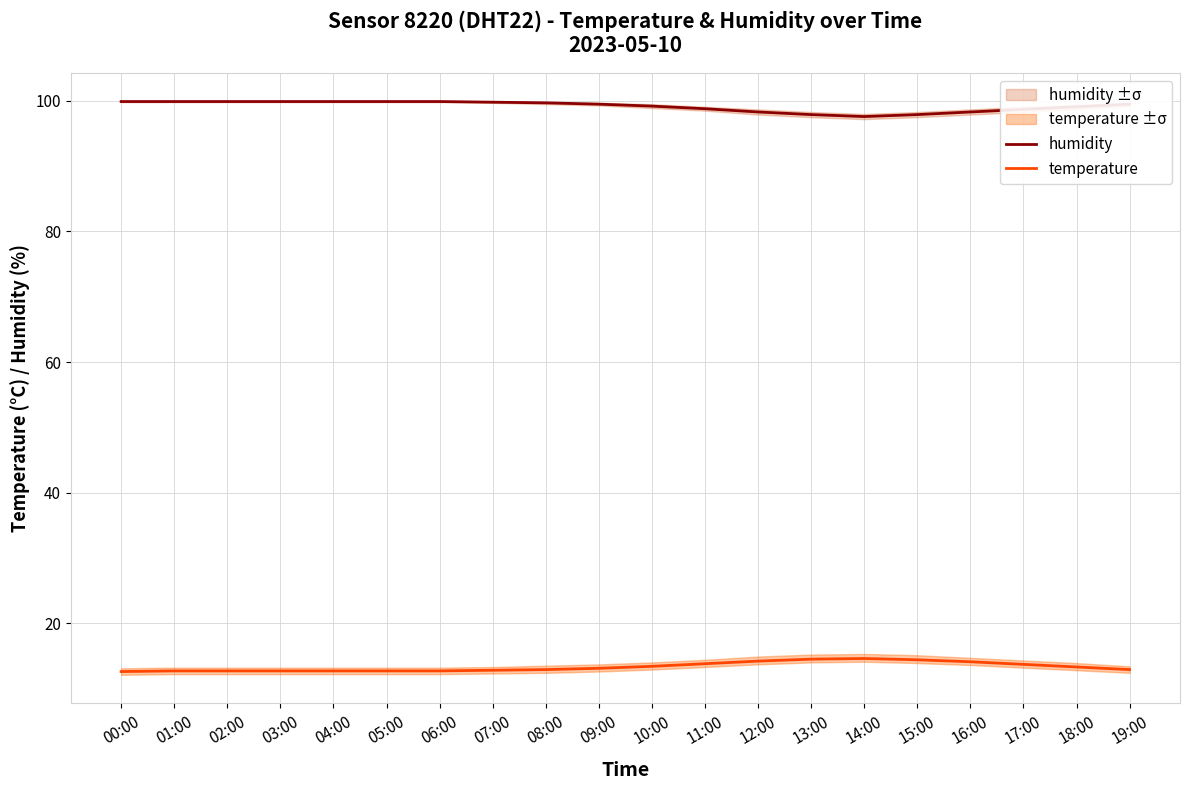

True or false: humidity and temperature cross at least once.

False